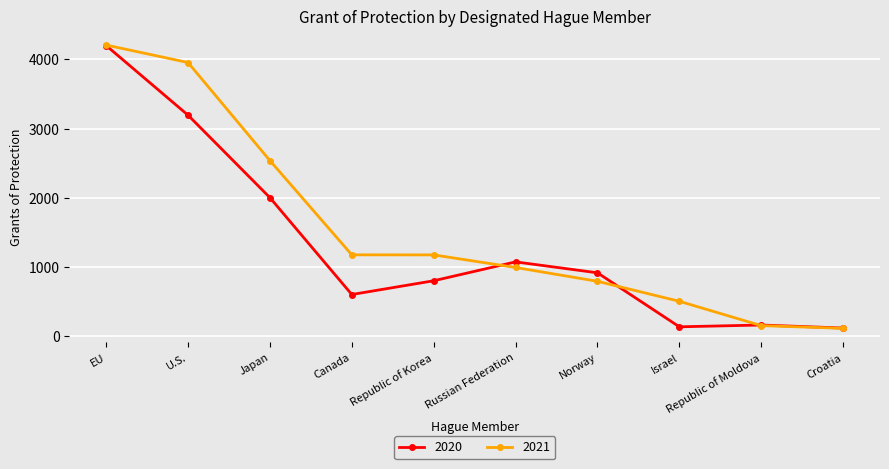

Where is 2020 nearest to the value 2158?

Japan